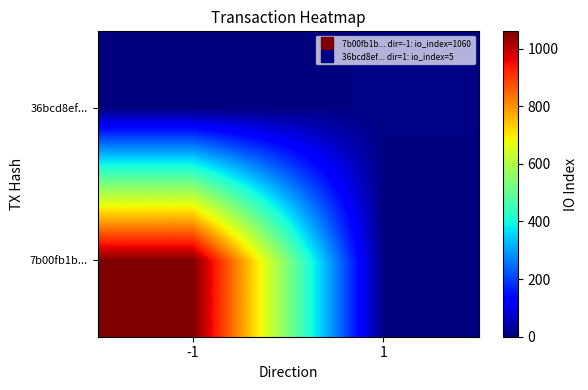

Between -1 and 1, which series saw the biggest shift?

7b00fb1b...